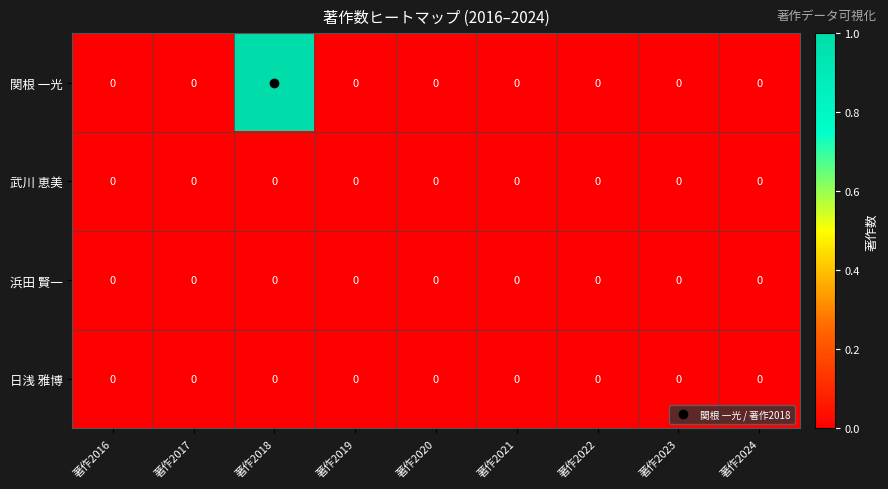

Which series has the largest range (max minus min)?

関根 一光